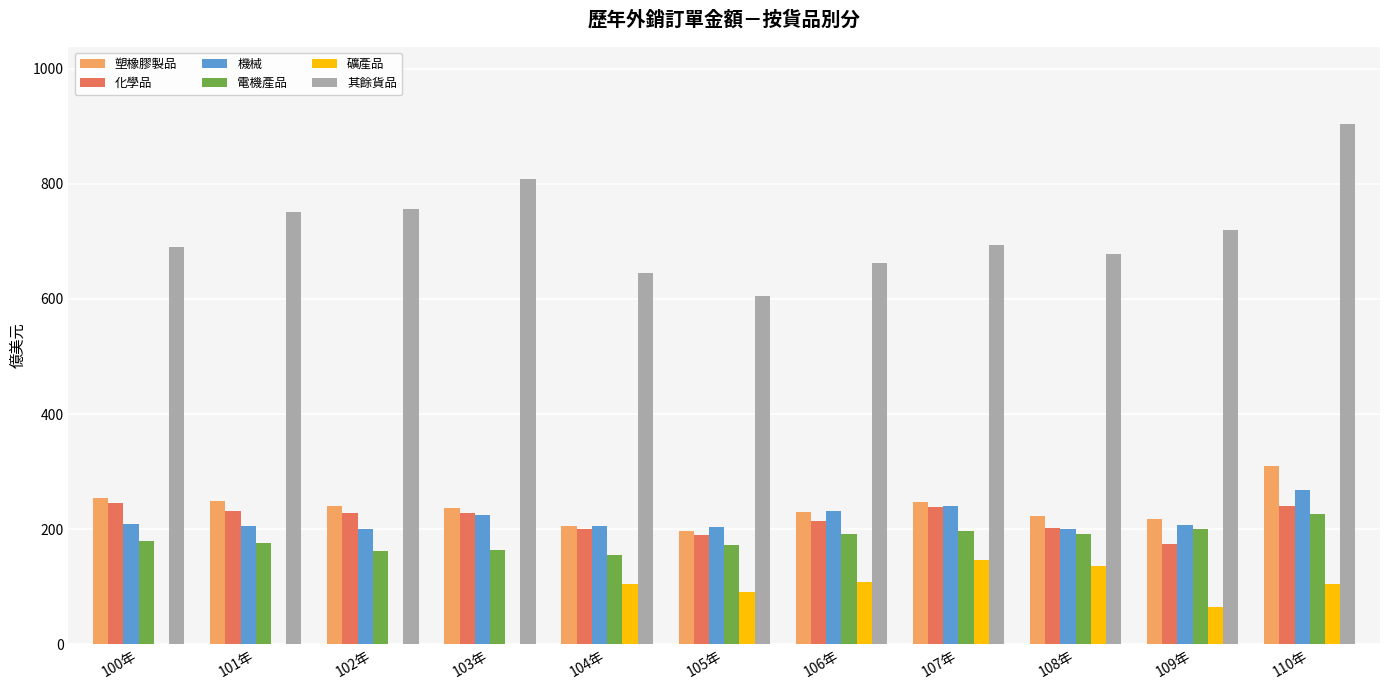

What is the sum of all 塑橡膠製品 values?

2611.9